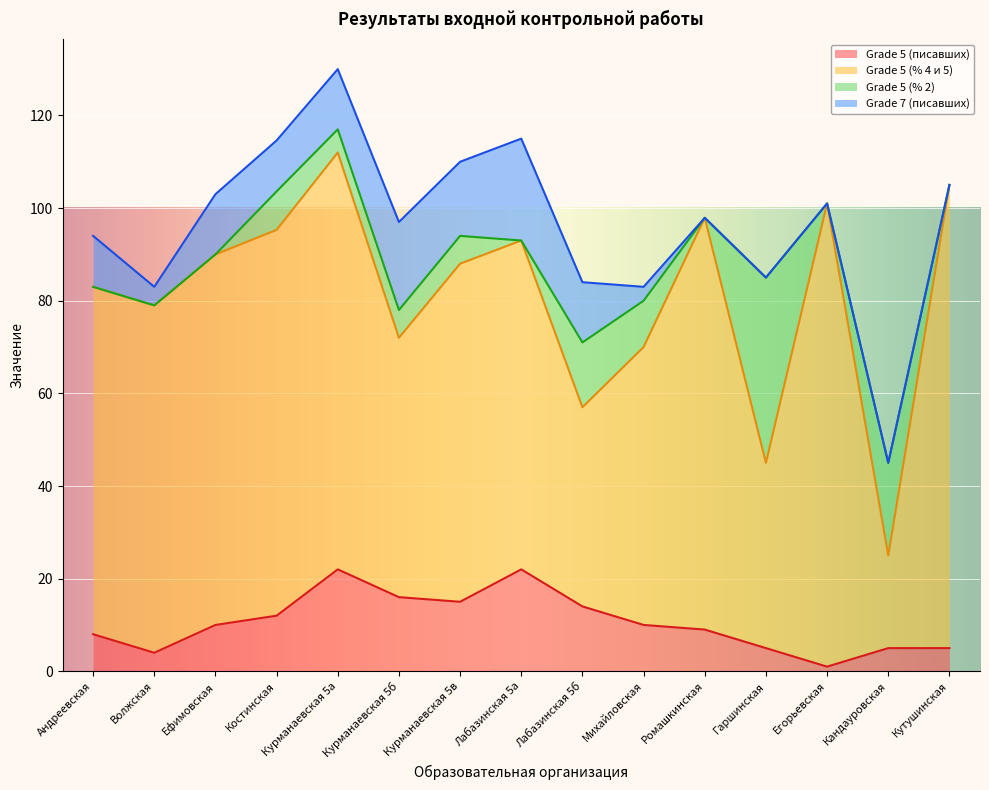

What is the maximum value for Grade 5 (писавших)?

22.0